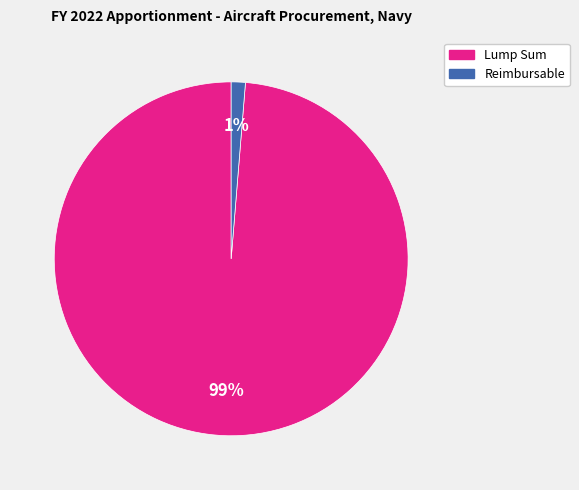

What is the largest slice in the pie chart?

Lump Sum